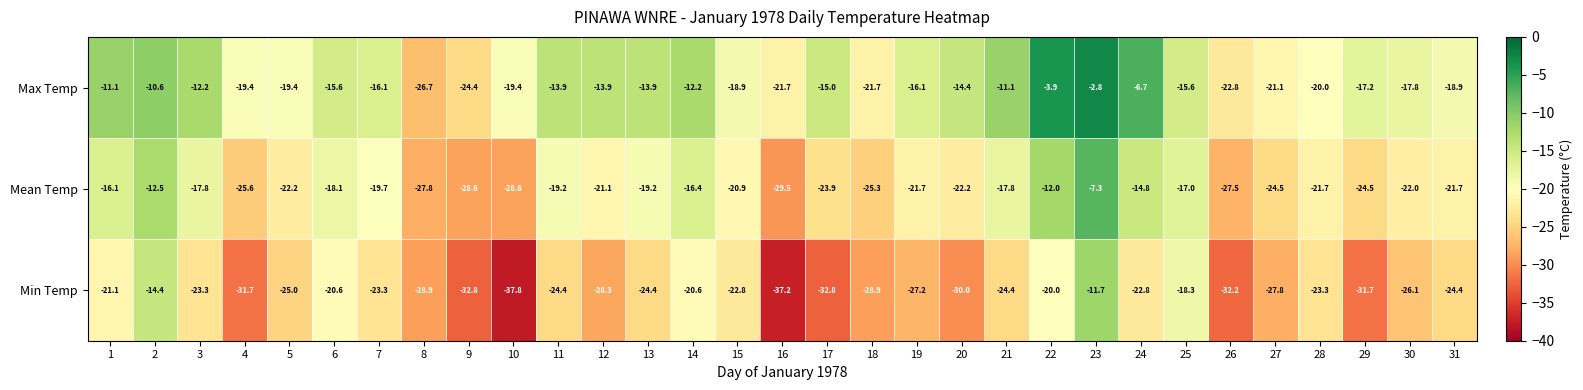

At which category is the sum across all series the highest?

23